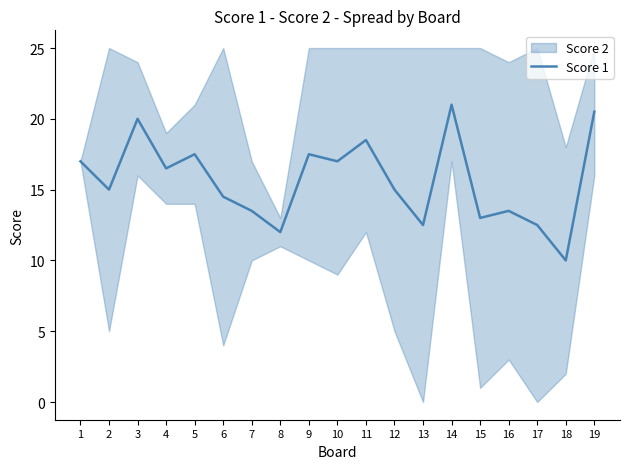

What is the value of the 3rd point from the left?

20.0